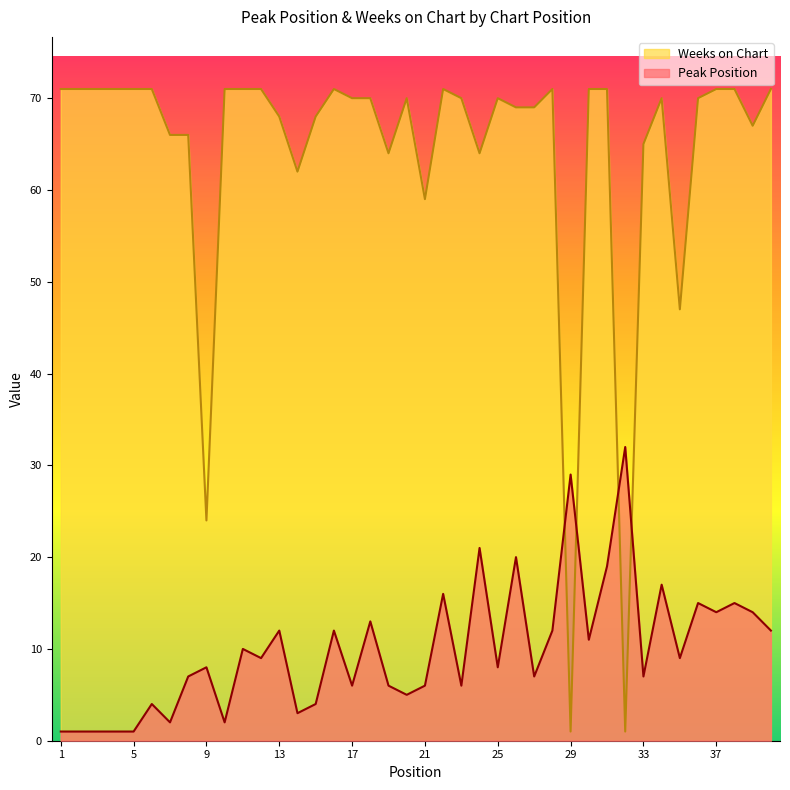

True or false: Weeks on Chart and Peak Position cross at least once.

True